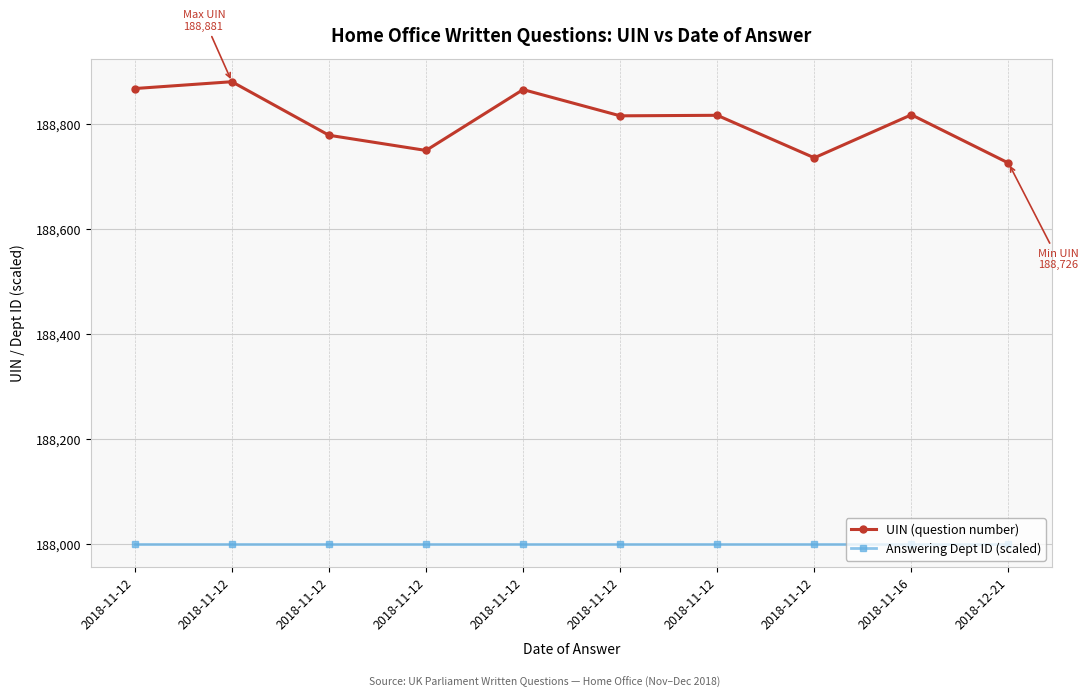

Between 2018-11-12 and 2018-11-12, which is larger?

2018-11-12